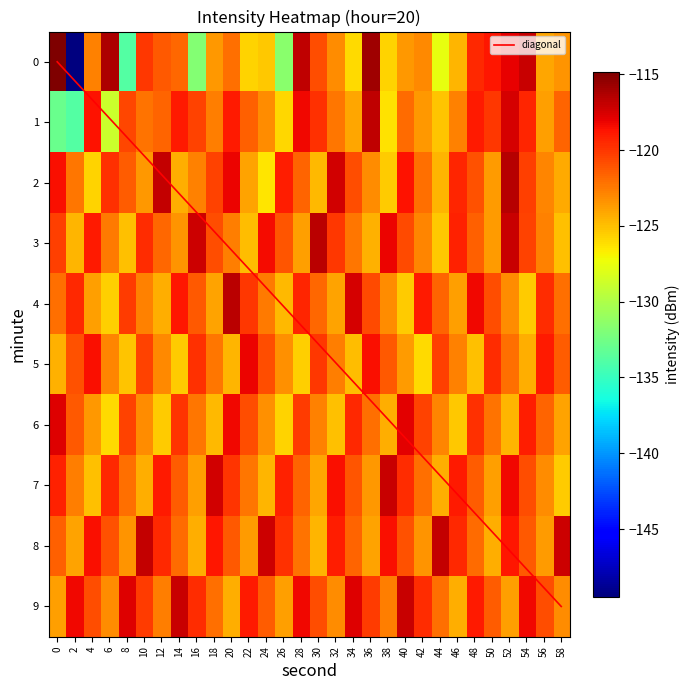

Rank the series at 18 from highest to lowest value.

7, 8, 2, 3, 9, 5, 1, 0, 4, 6